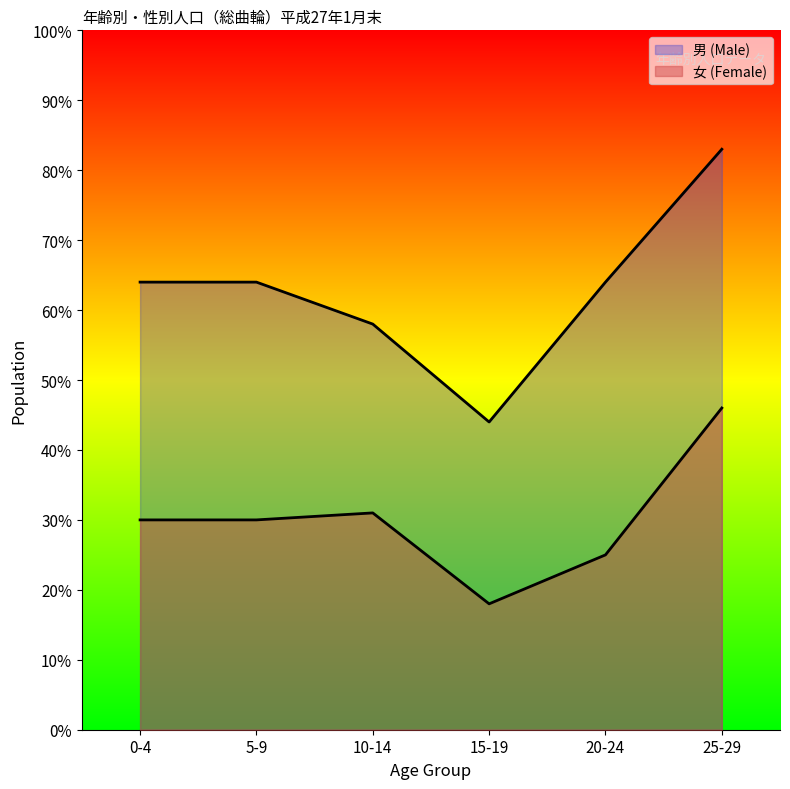

Is it true that the value at 0-4 is 49?

False